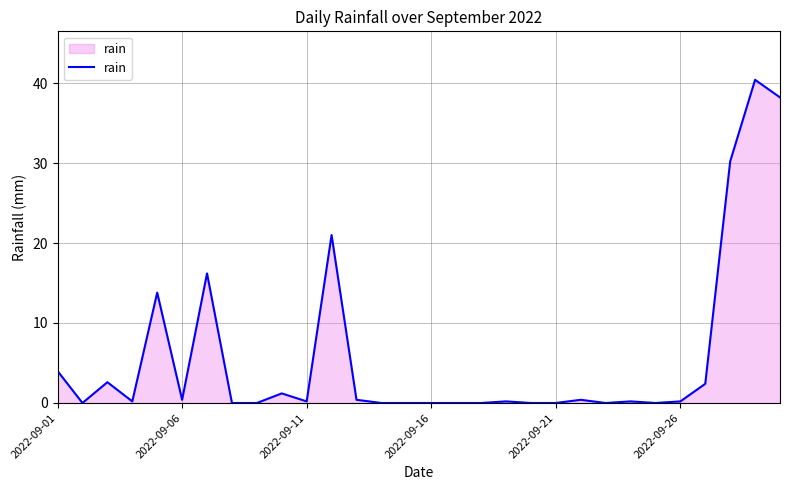

What is the greatest value displayed?

40.4